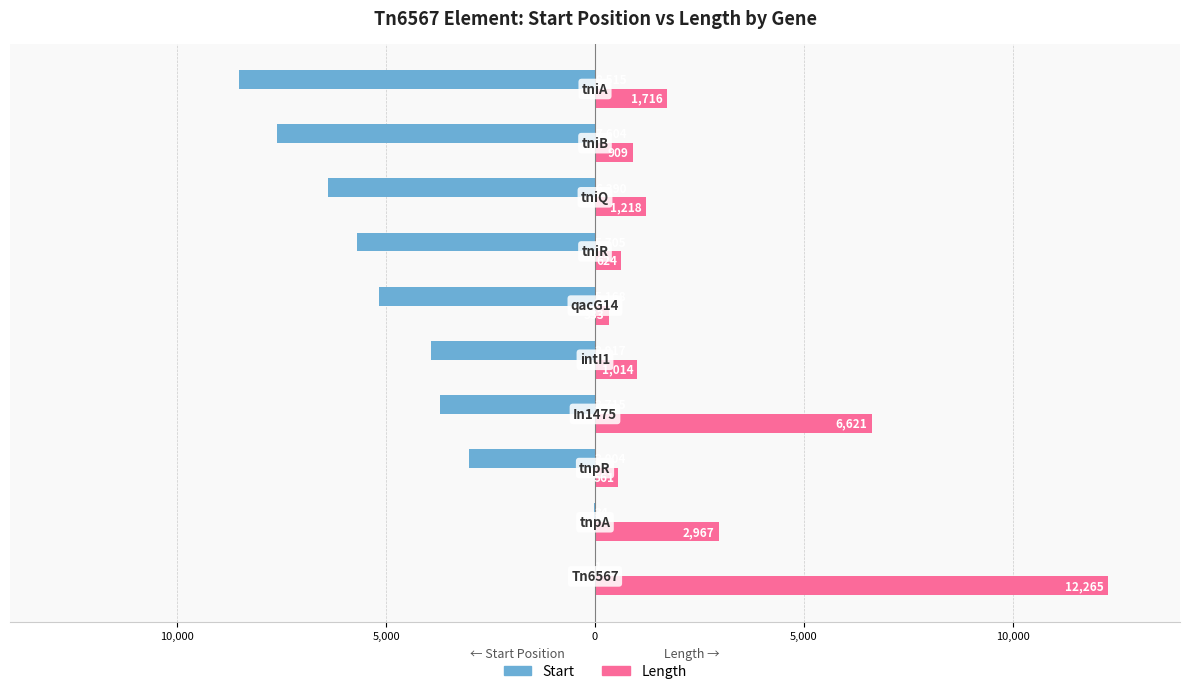

What is the sum of all Start values?

-44053